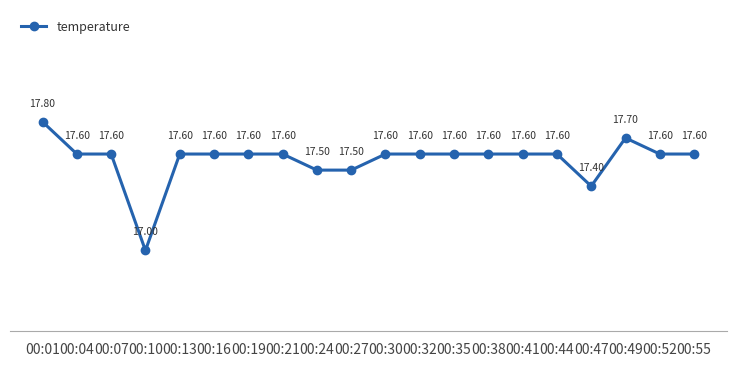

At which label is the value closest to 17?

00:10